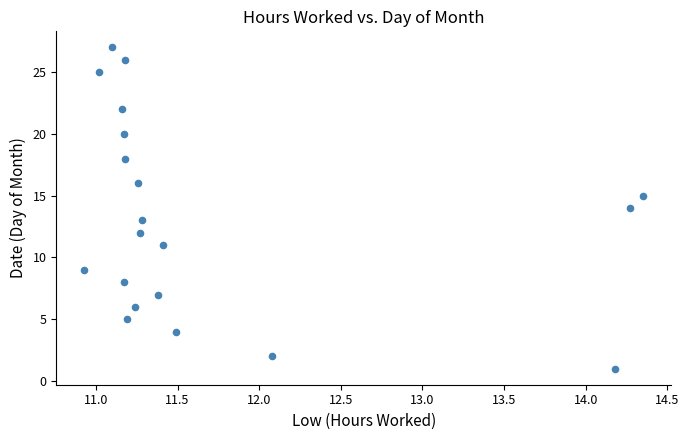

What is the range of Y values (max minus min)?

26